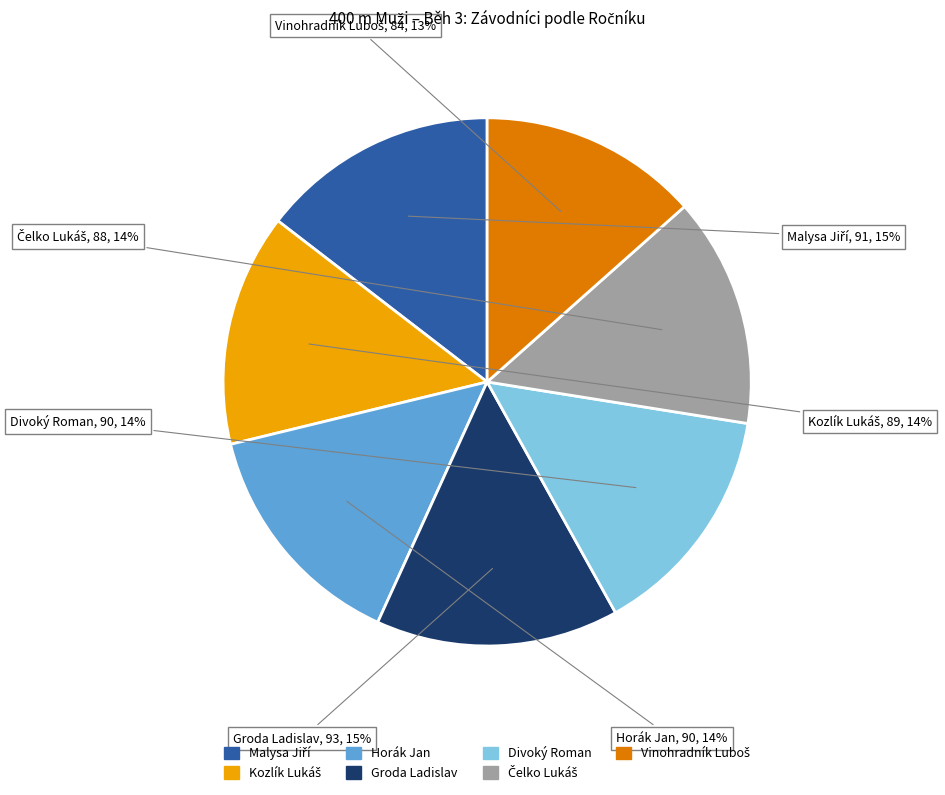

How many slices are in this pie chart?

7